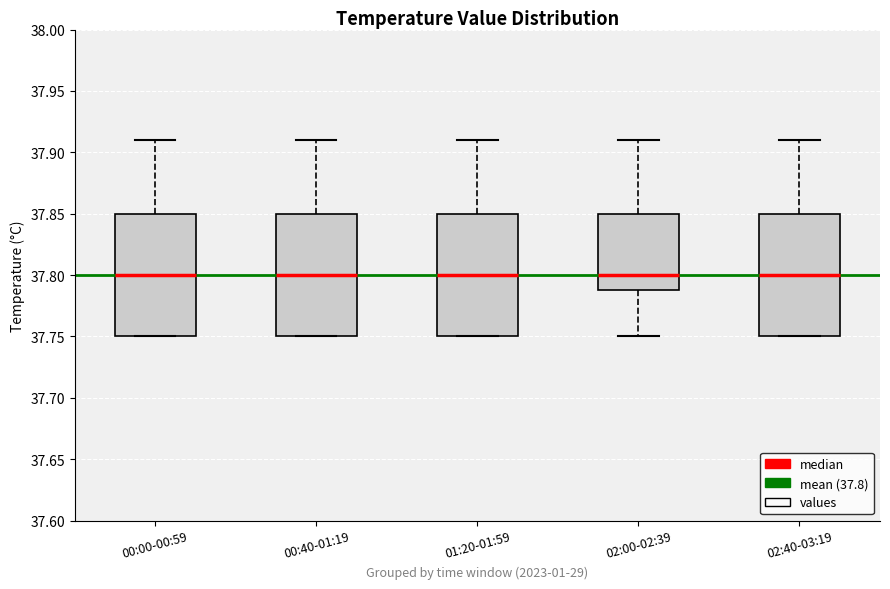

Reading left to right, transcribe this box plot: for each box, give where its median line is, the range the box spans, and where its two whiskers end, as read against the y-axis. The values are not printed on the chart, so give them approximately, as read against the axis.

00:00-00:59: median 37.80, box 37.75 to 37.85, whiskers 37.75 to 37.91
00:40-01:19: median 37.80, box 37.75 to 37.85, whiskers 37.75 to 37.91
01:20-01:59: median 37.80, box 37.75 to 37.85, whiskers 37.75 to 37.91
02:00-02:39: median 37.80, box 37.79 to 37.85, whiskers 37.75 to 37.91
02:40-03:19: median 37.80, box 37.75 to 37.85, whiskers 37.75 to 37.91